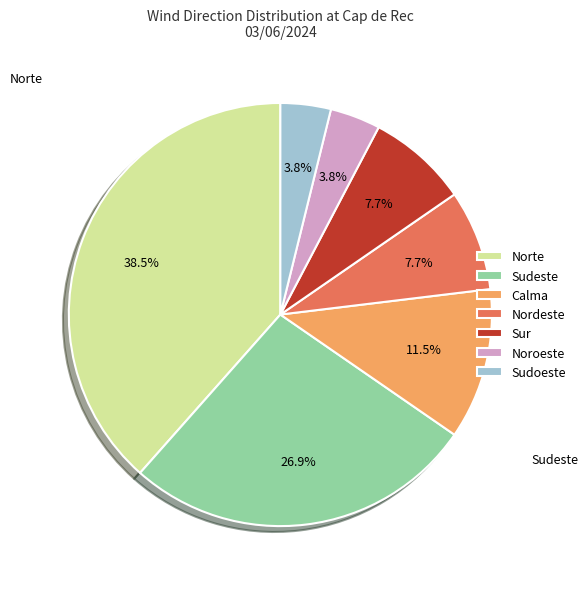

What portion of the pie excludes Sur?

92.3%